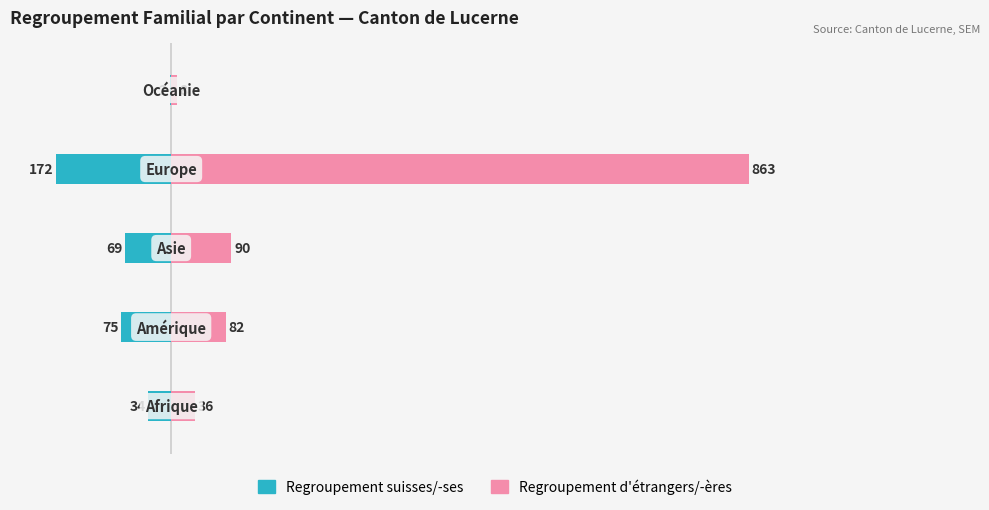

What is the value of the Regroupement étrangers bar at the 3rd from the left?

90